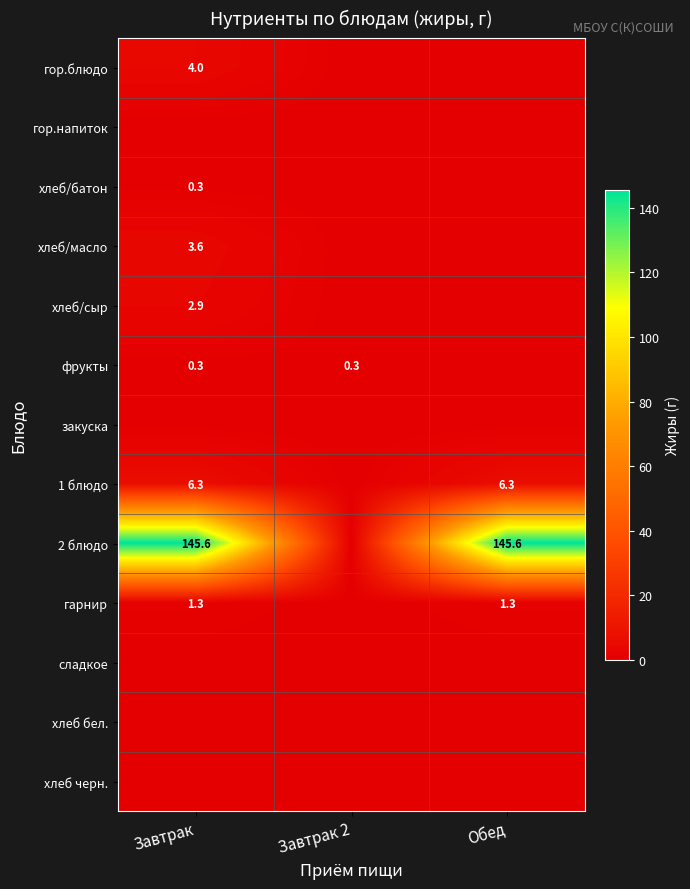

True or false: фрукты has a value of 0.3 at Завтрак 2.

True